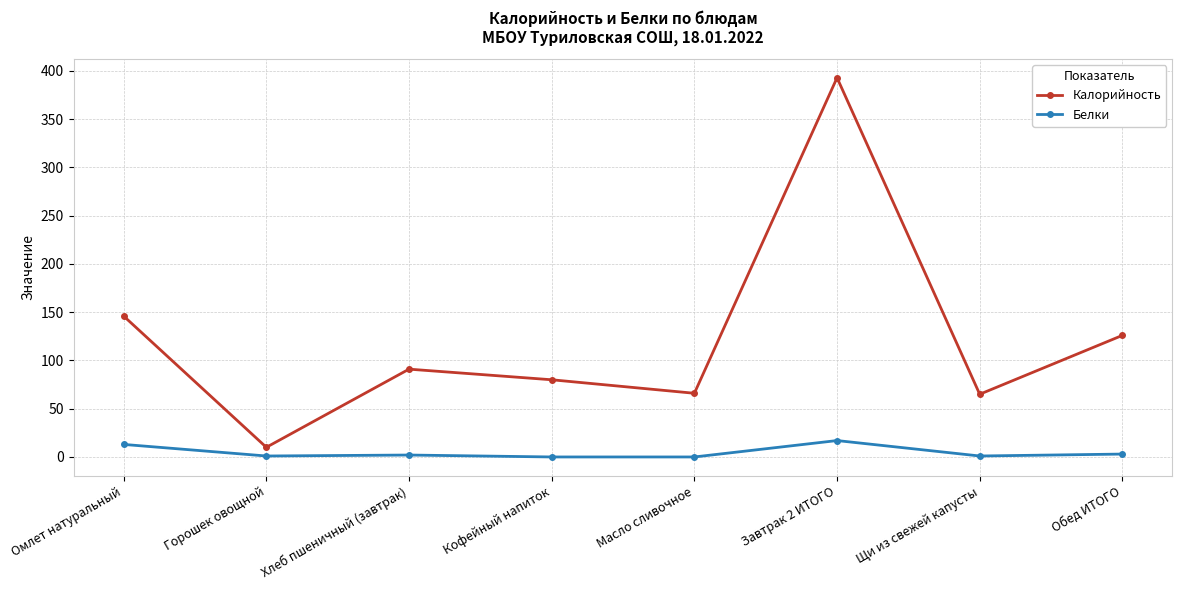

What is the label of the 1st point from the left?

Омлет натуральный